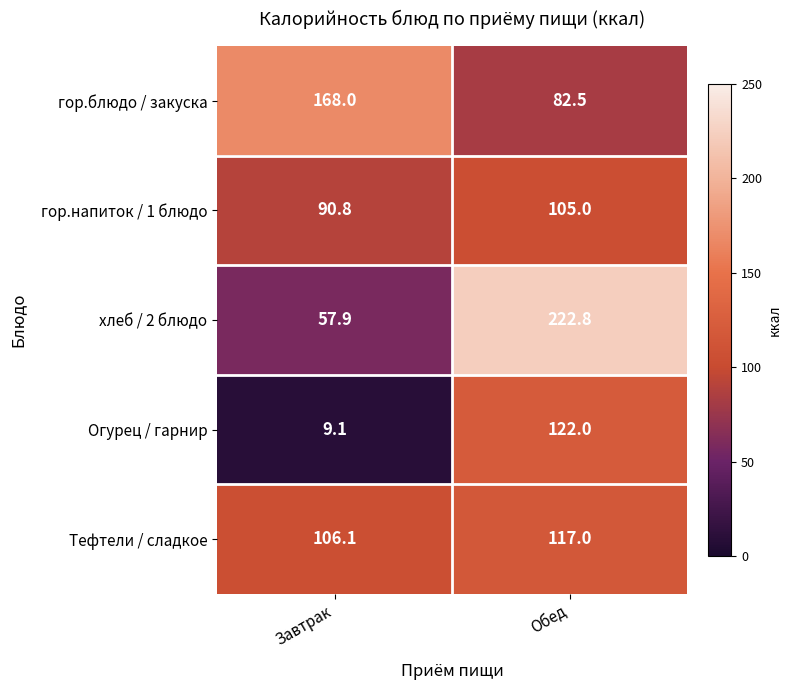

Which series has the largest total across all categories?

хлеб / 2 блюдо